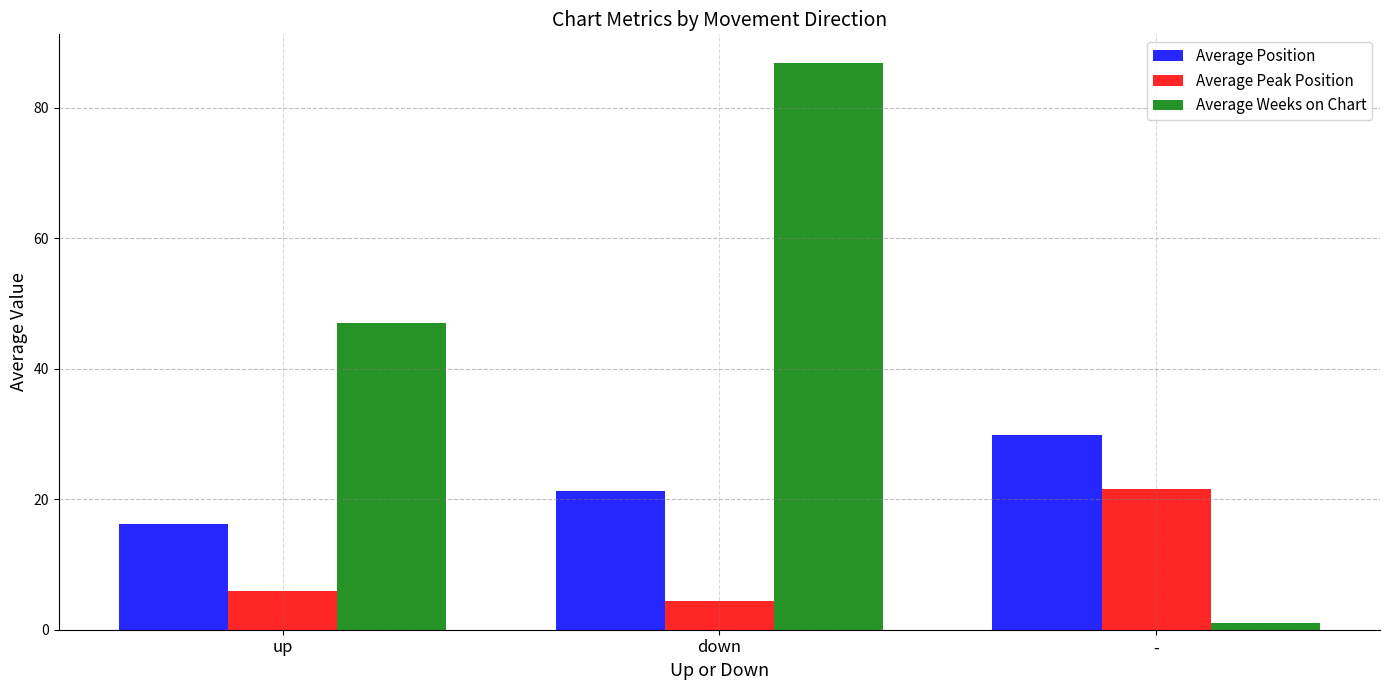

What is the difference between the maximum and minimum values in the Average Position series?

13.6